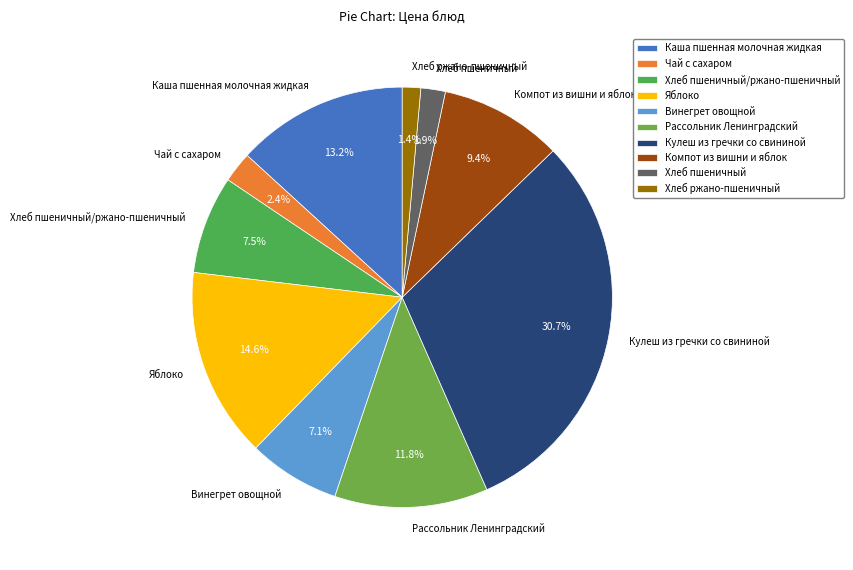

What is the largest slice in the pie chart?

Кулеш из гречки со свининой